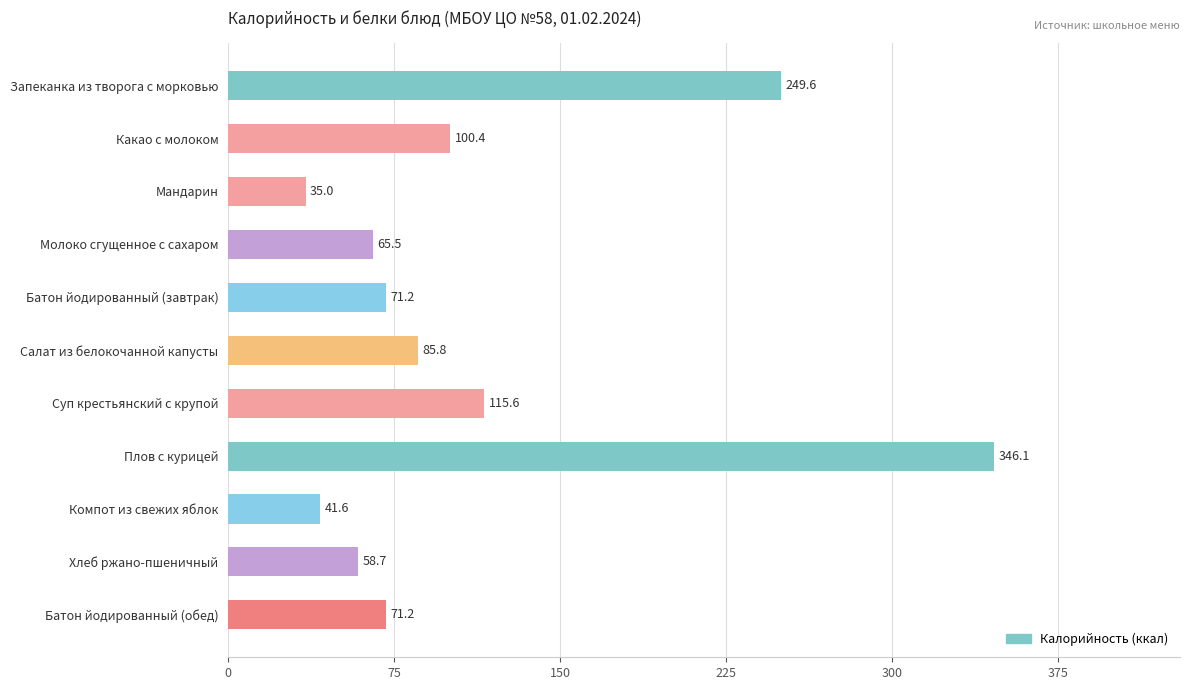

Which has a higher value, Салат из белокочанной капусты or Суп крестьянский с крупой?

Суп крестьянский с крупой